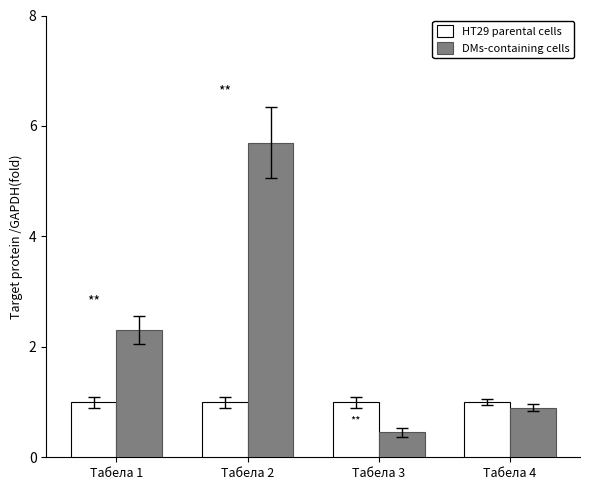

Which label corresponds to the largest value in the chart?

Табела 2